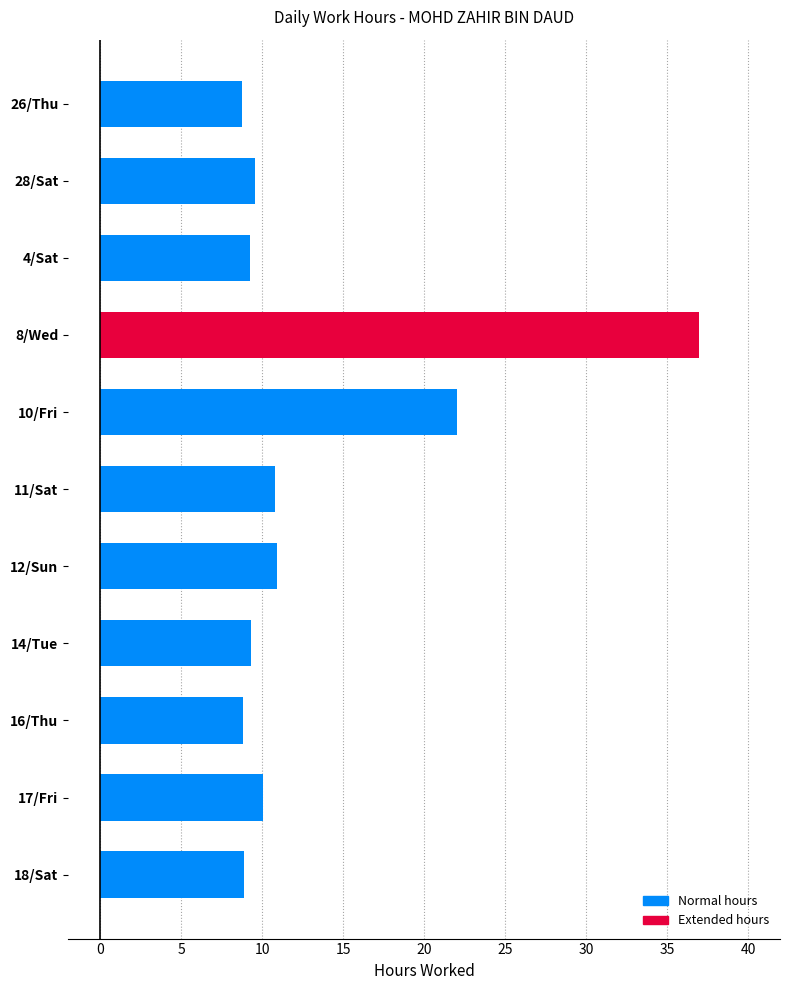

What is the sum of the values at 16/Thu and 12/Sun?

19.7